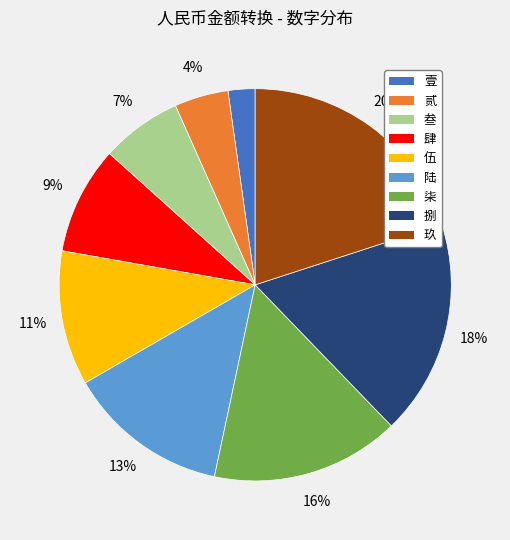

Is there any slice that represents more than half of the pie?

No